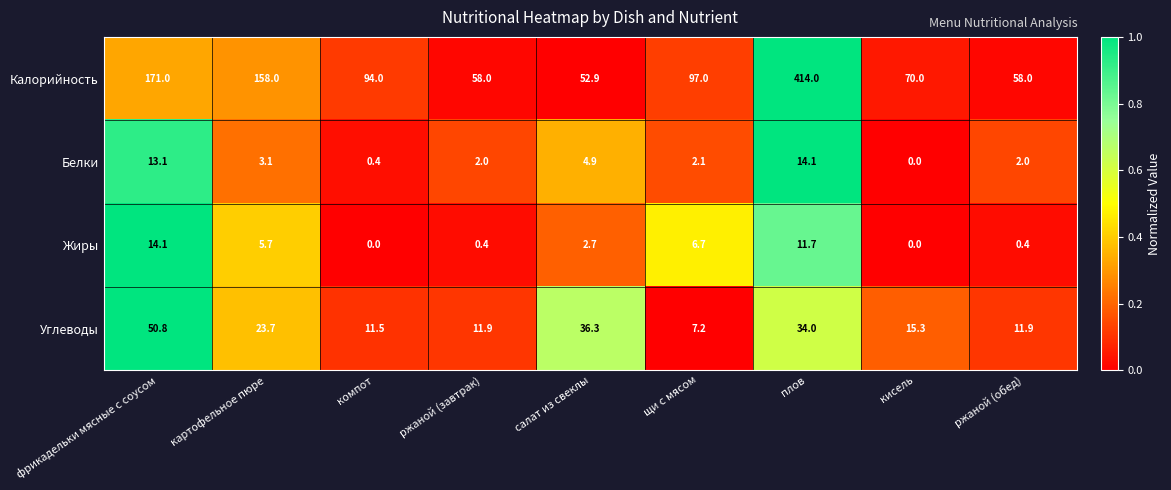

At салат из свеклы, list the series in order from largest to smallest.

Калорийность, Углеводы, Белки, Жиры